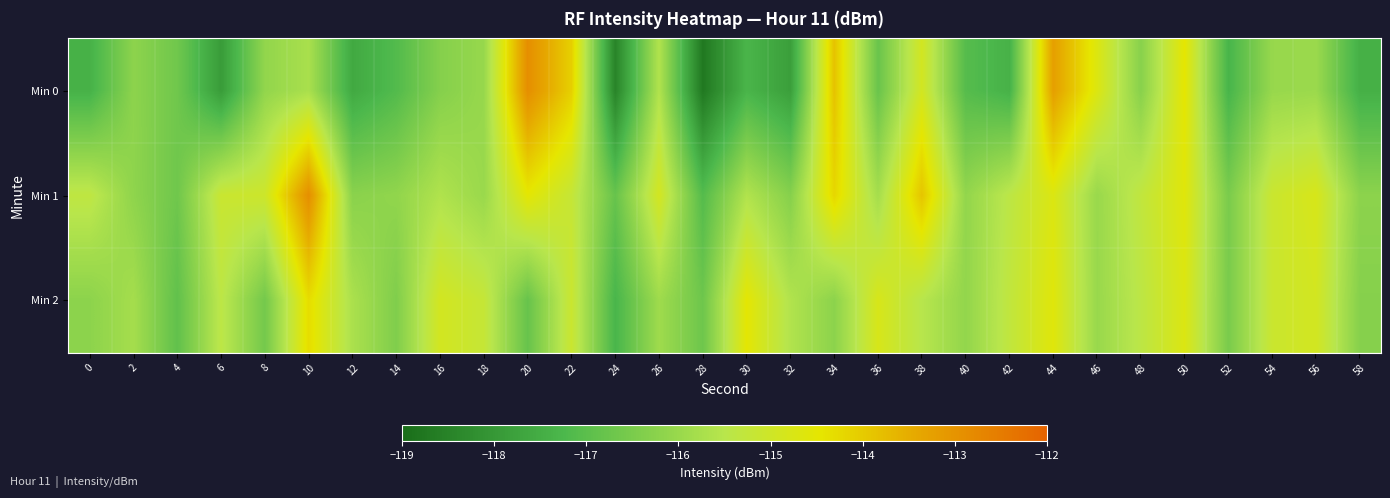

Rank the series by their maximum value, from highest to lowest.

Min 0, Min 1, Min 2